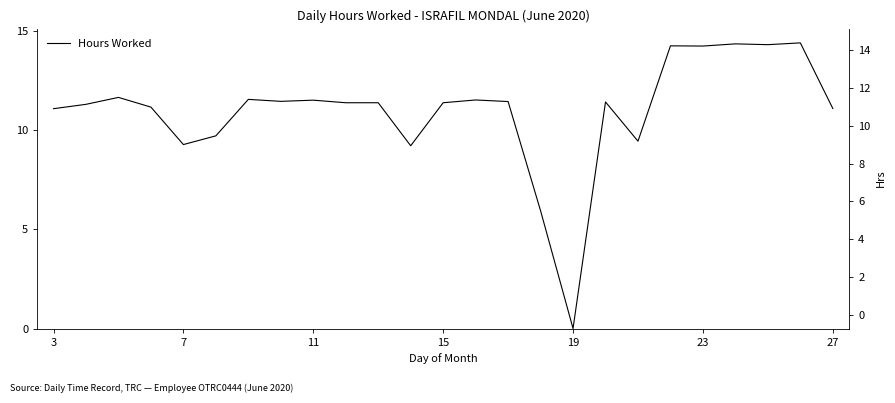

The chart shows a value of 12.9 at 23. True or false?

False